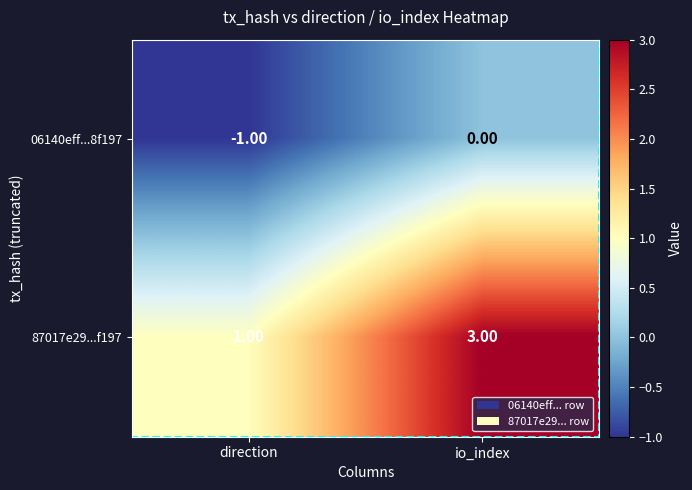

What is the difference between the highest and lowest values at direction?

2